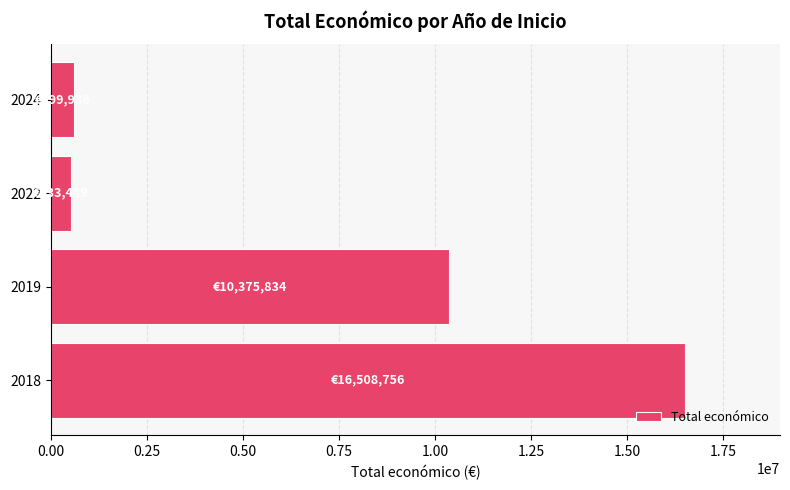

Between 2018 and 2022, which is larger?

2018